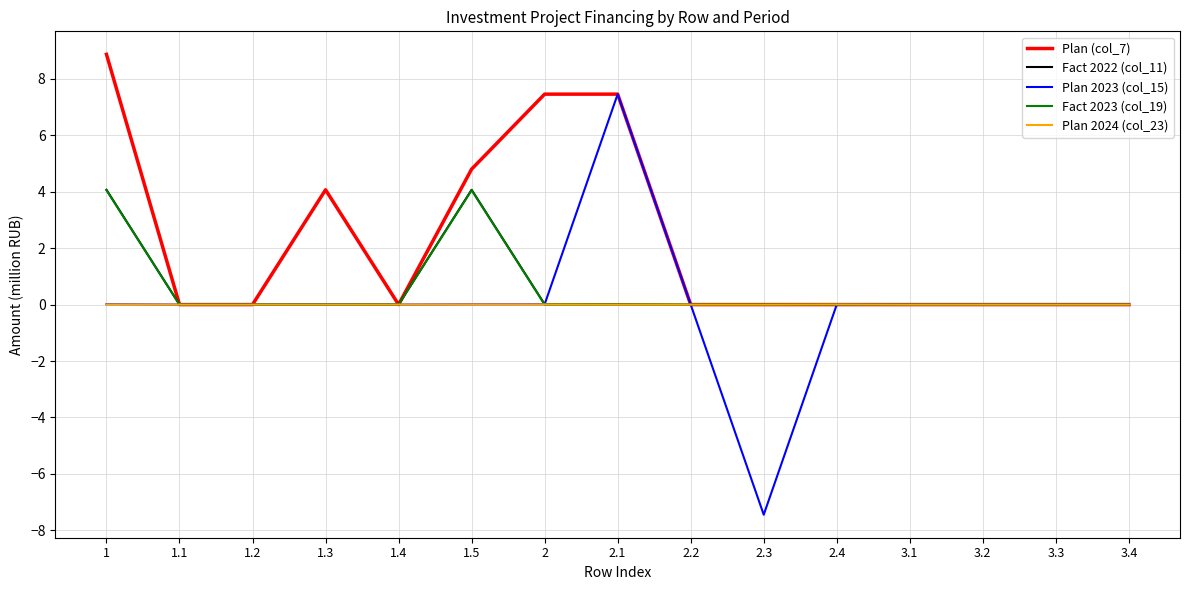

Does the chart display data point markers on the line(s)?

No